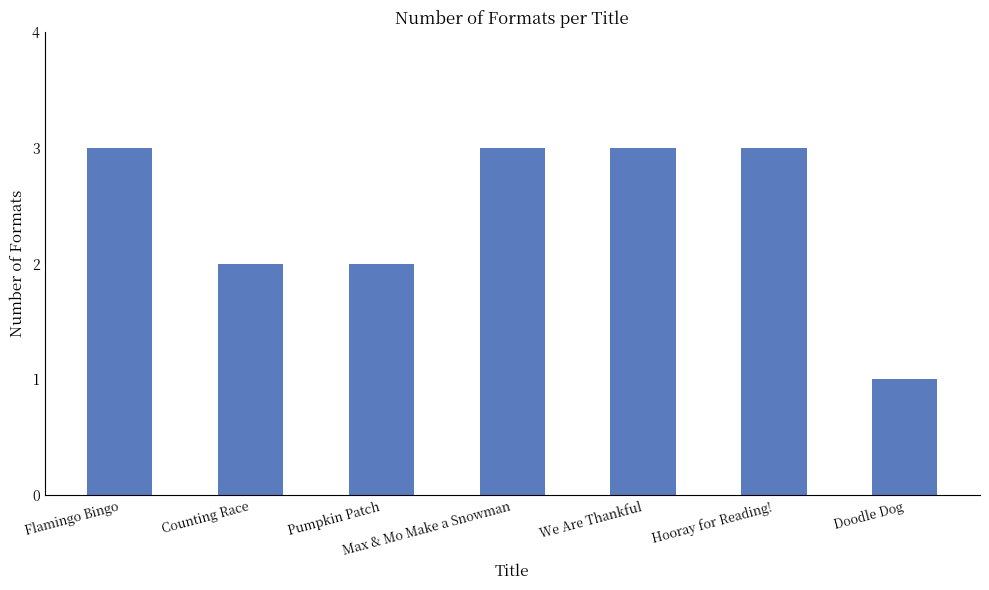

Reading left to right, extract all data points from this chart.

Flamingo Bingo=3	Counting Race=2	Pumpkin Patch=2	Max & Mo Make a Snowman=3	We Are Thankful=3	Hooray for Reading!=3	Doodle Dog=1